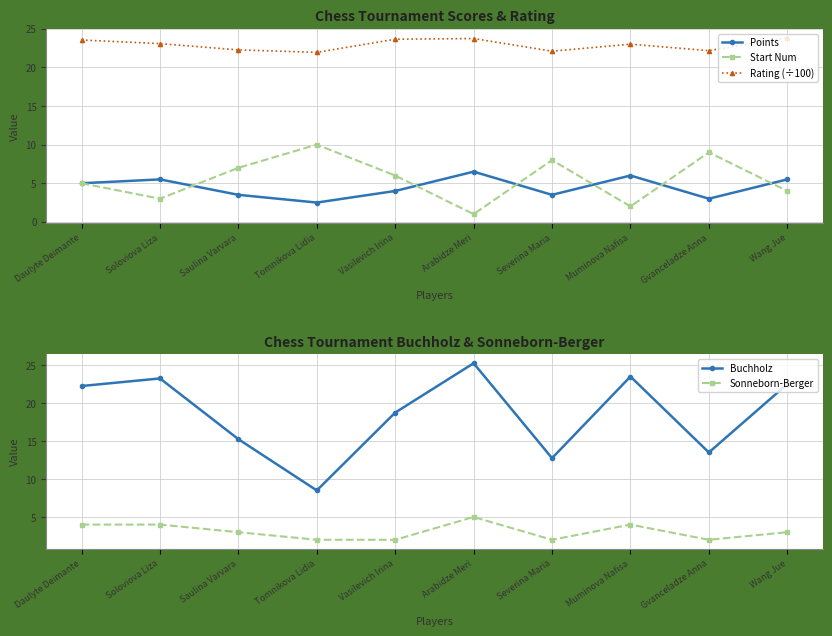

At Arabidze Meri, list the series in order from smallest to largest.

Start Num, Sonneborn-Berger, Points, Rating (÷100), Buchholz